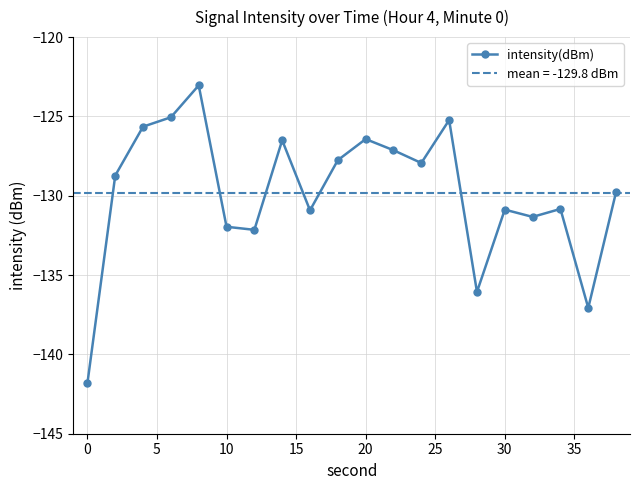

What is the lowest value of the intensity(dBm) series?

-141.8